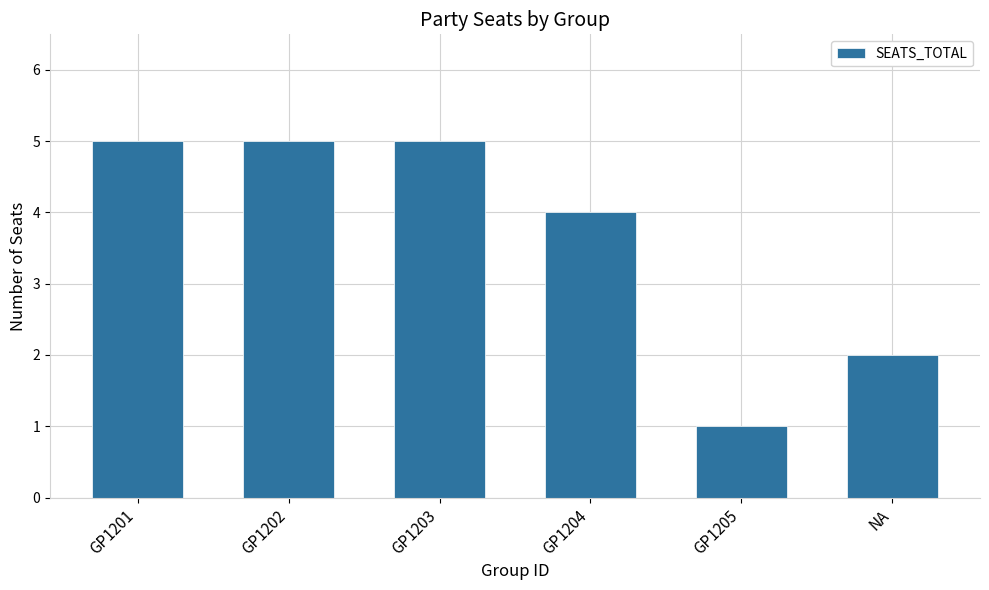

What position from the left is GP1205?

5